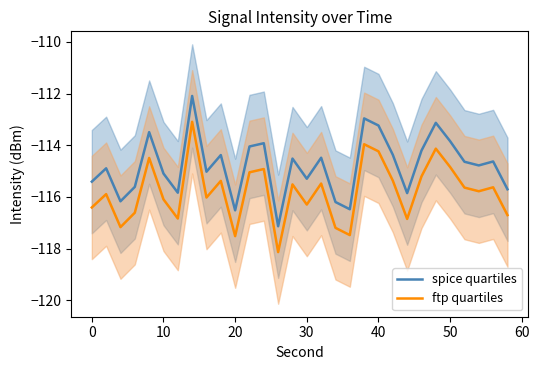

At which label is intensity_mid closest to -114?

22